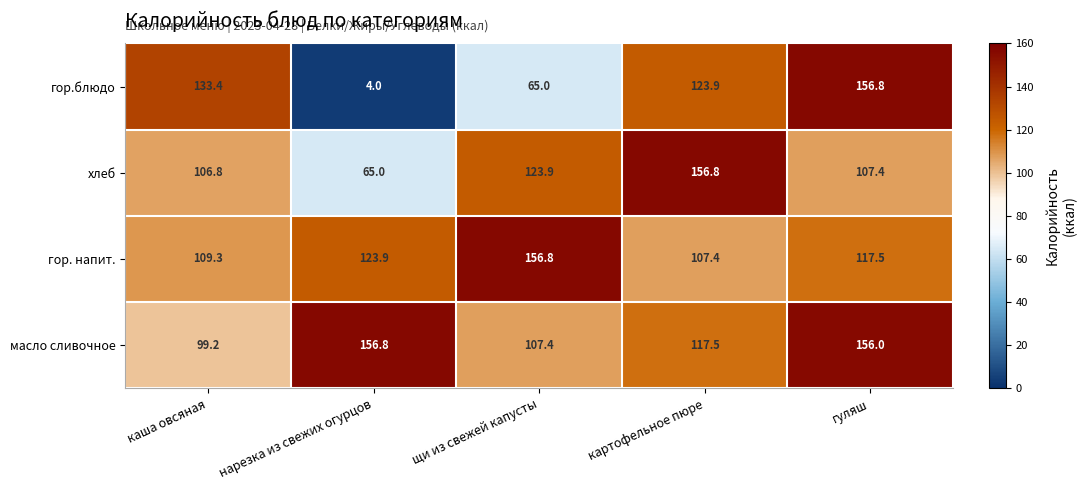

Rank the categories by масло сливочное value from lowest to highest.

каша овсяная, щи из свежей капусты, картофельное пюре, гуляш, нарезка из свежих огурцов